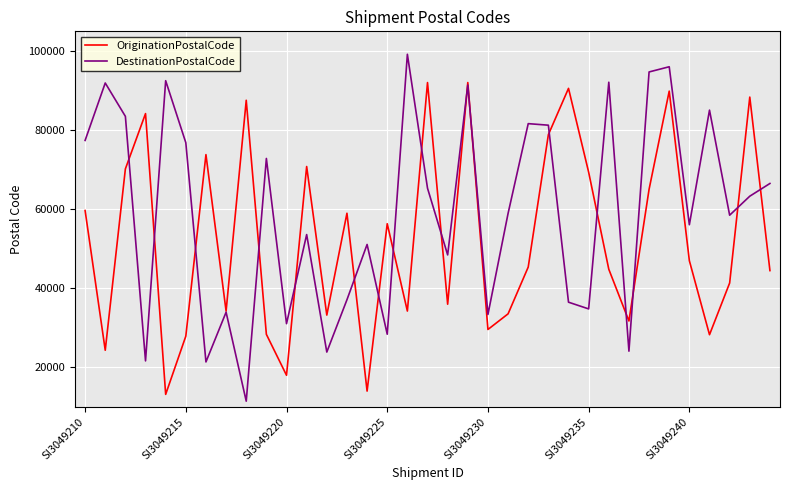

Which series has the widest spread of values?

DestinationPostalCode